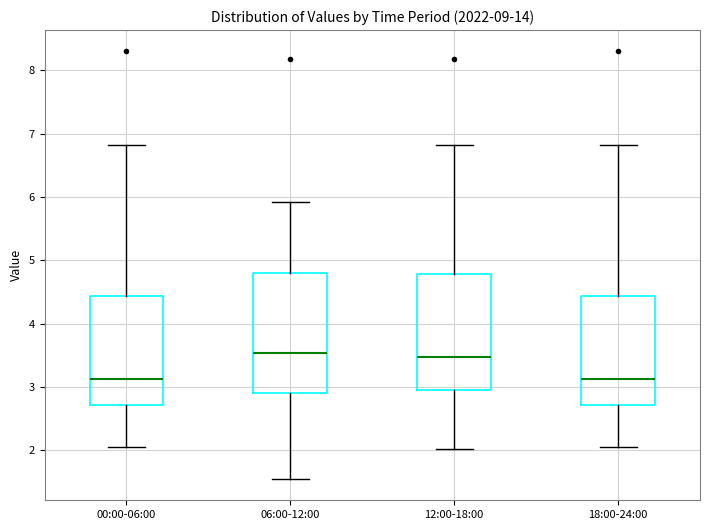

Reading left to right, read every box against the y-axis: the position of its median line, the range the box covers, and the ends of its whiskers. The values are not printed on the chart, so give them approximately, as read against the axis.

00:00-06:00: median 3.1, box 2.7 to 4.4, whiskers 2.1 to 6.8
06:00-12:00: median 3.5, box 2.9 to 4.8, whiskers 1.6 to 5.9
12:00-18:00: median 3.5, box 3.0 to 4.8, whiskers 2.0 to 6.8
18:00-24:00: median 3.1, box 2.7 to 4.4, whiskers 2.1 to 6.8